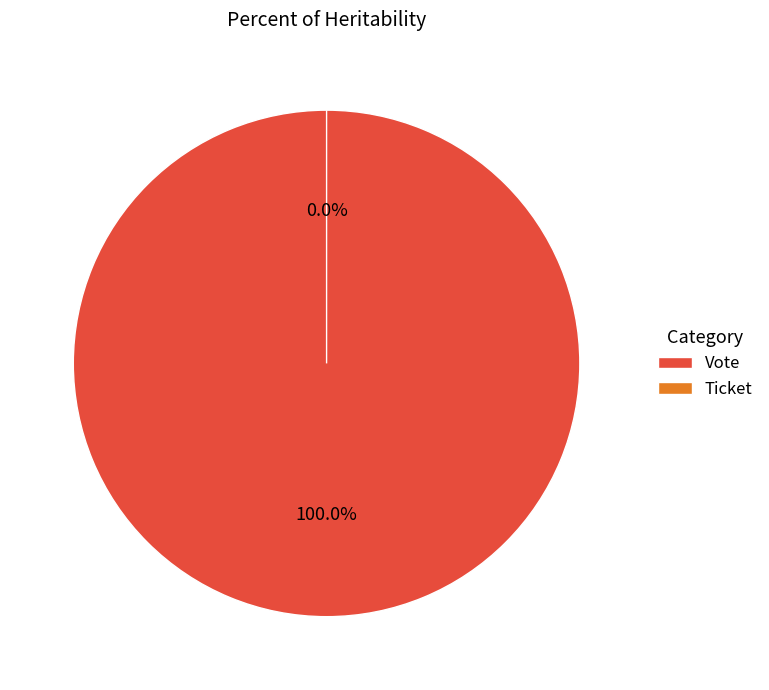

The Vote slice represents 99% of the pie. True or false?

False